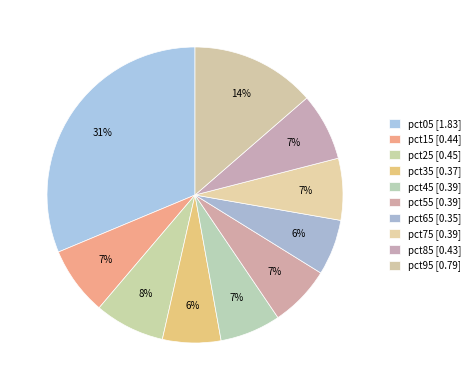

Combined, what portion of the pie is pct75 and pct35?

13.1%